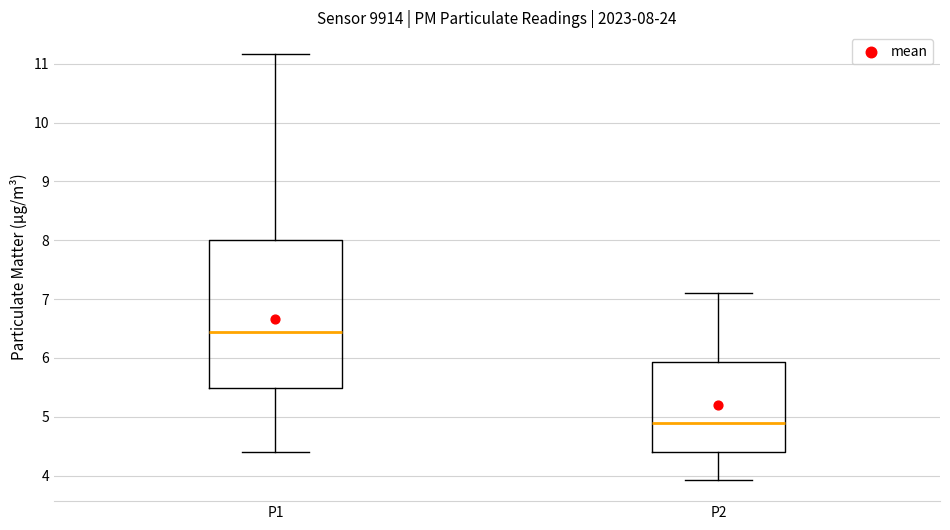

Which box is the tallest, from its lower edge to its upper edge?

P1